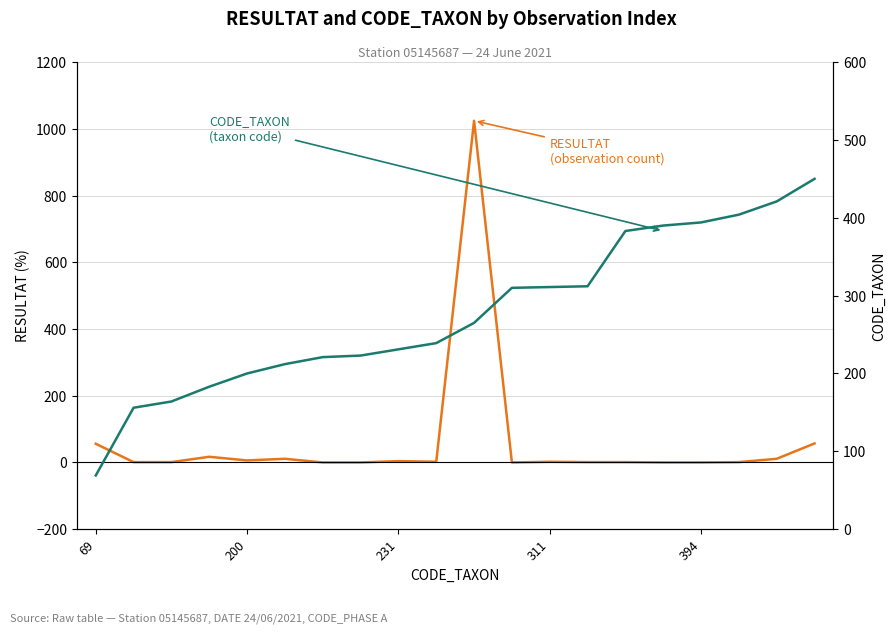

What is the value of the CODE_TAXON point at the 6th from the left?

212